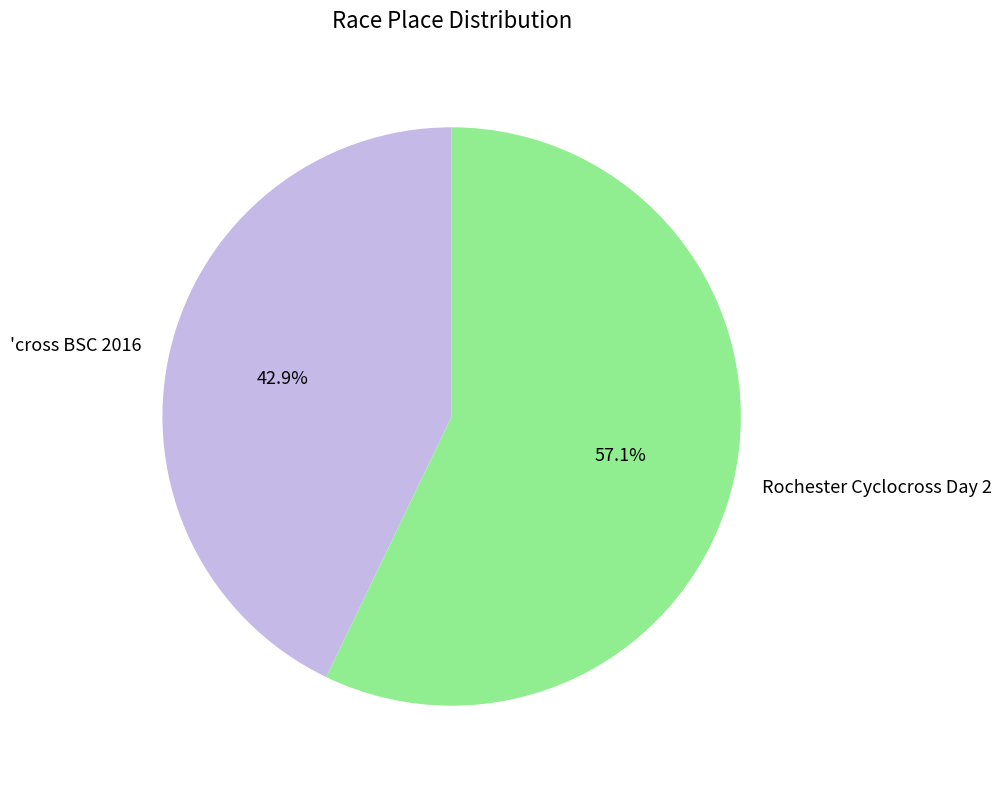

What is the total percentage of 'cross BSC 2016 and Rochester Cyclocross Day 2?

100.0%